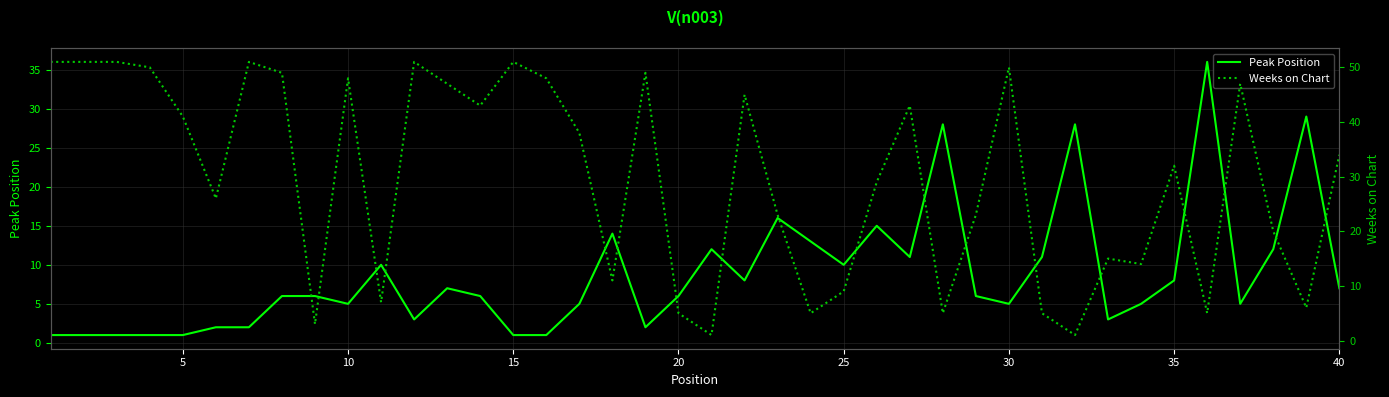

What is the highest value of the Peak Position series?

36